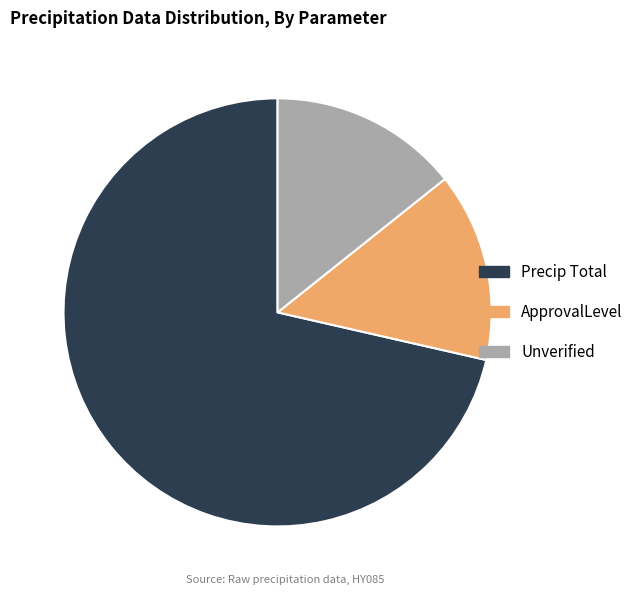

The Precip Total slice represents 71% of the pie. True or false?

True